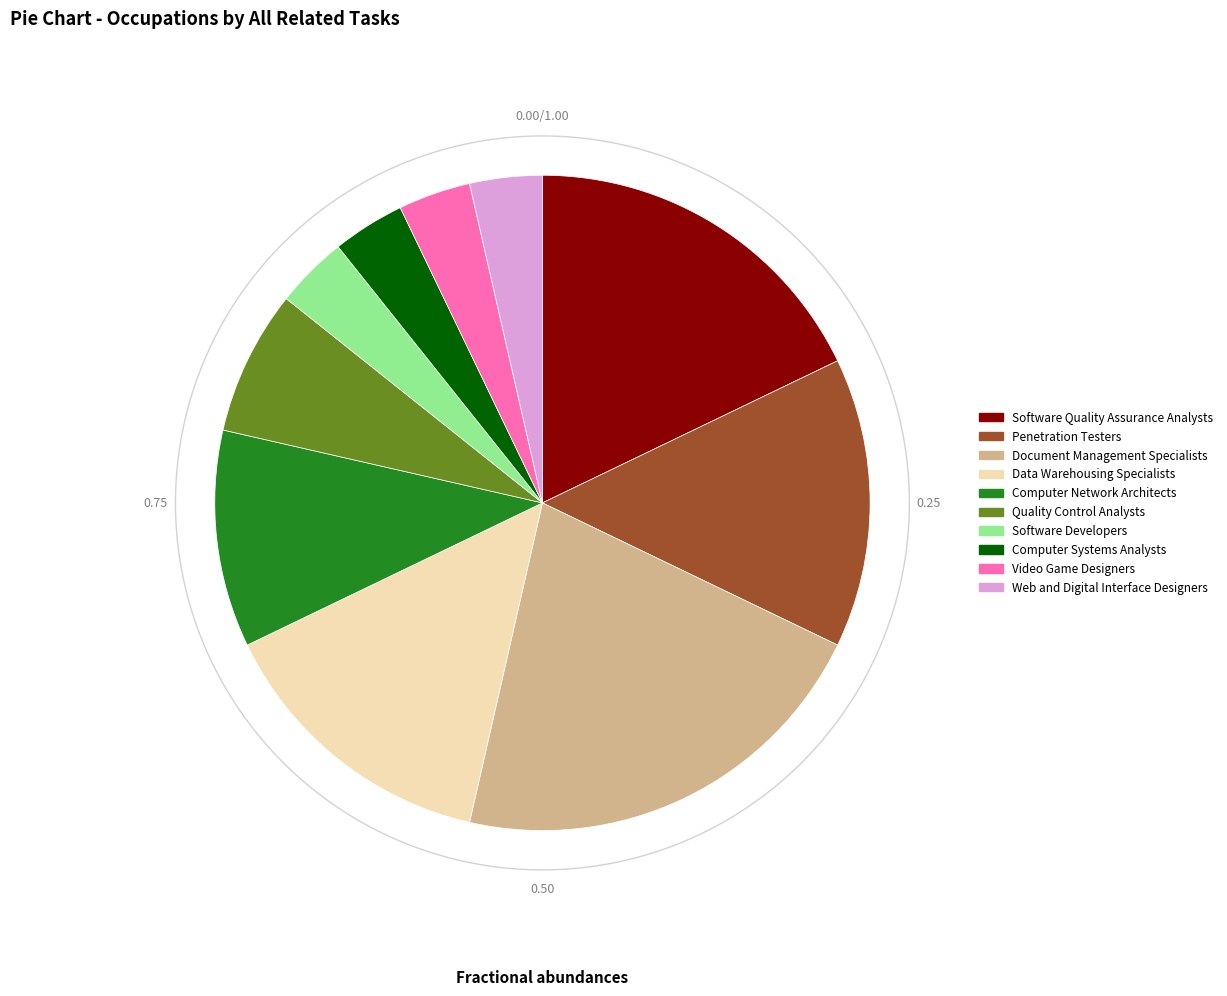

To the nearest percent, what portion does Computer Network Architects represent?

11%